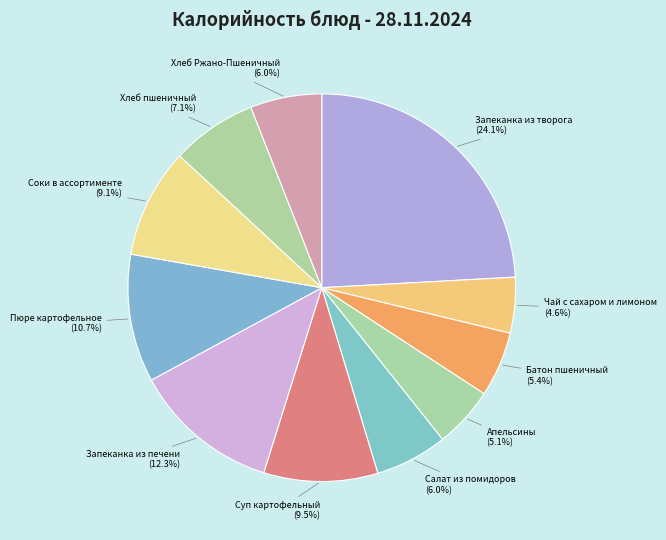

What percentage is NOT represented by Салат из помидоров (6.0%)?

94.0%